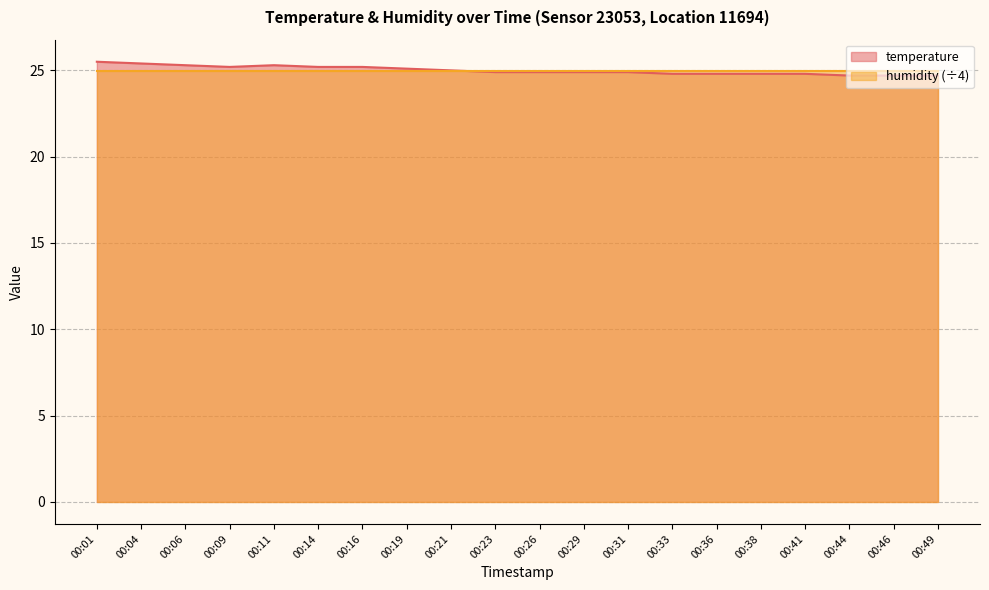

Is it true that the value at 00:33 is 24.8?

True